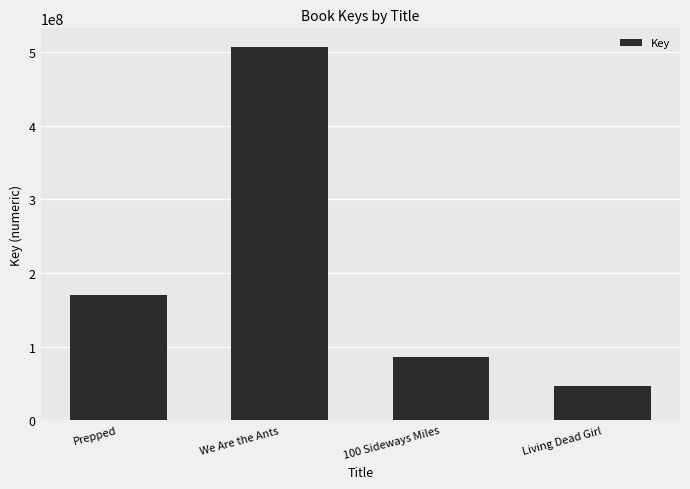

What is the value of the 4th bar from the left?

46306173